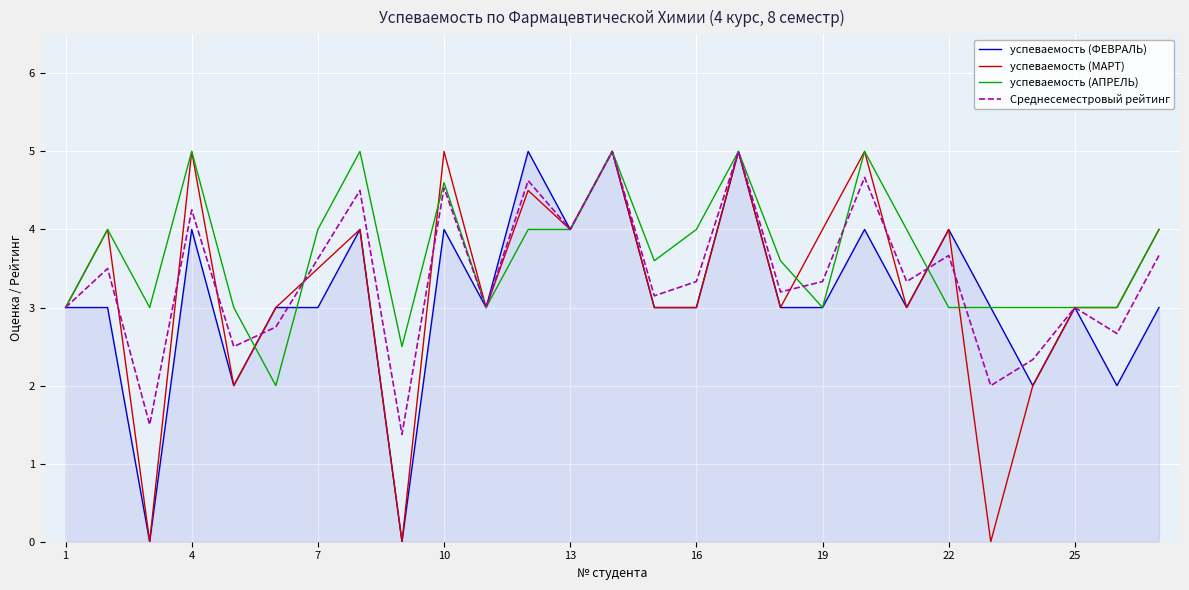

List the series in order of their overall mean, highest first.

успеваемость (АПРЕЛЬ), Среднесеместровый рейтинг, успеваемость (МАРТ), успеваемость (ФЕВРАЛЬ)